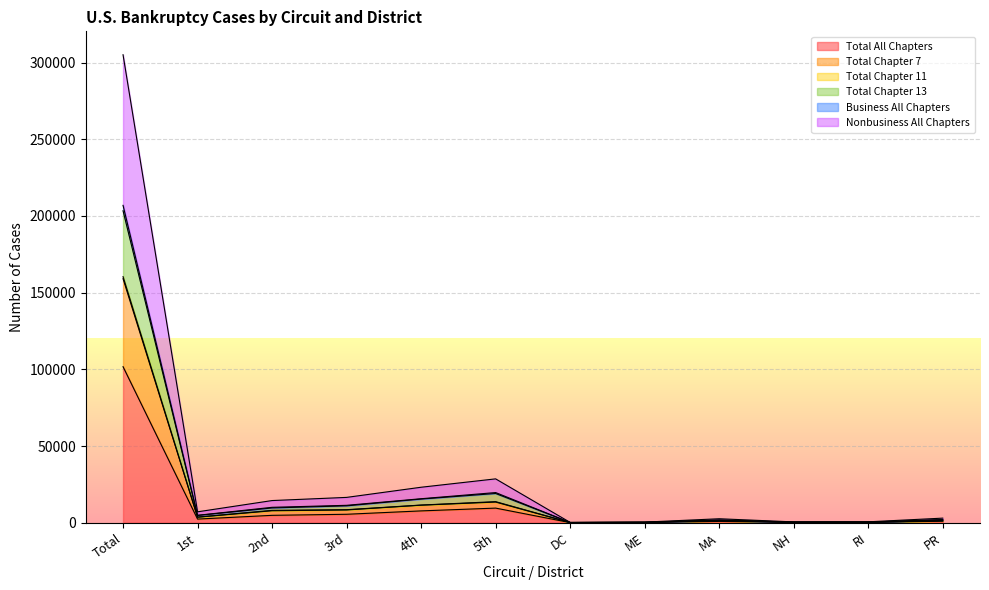

Does the chart display data point markers on the line(s)?

No